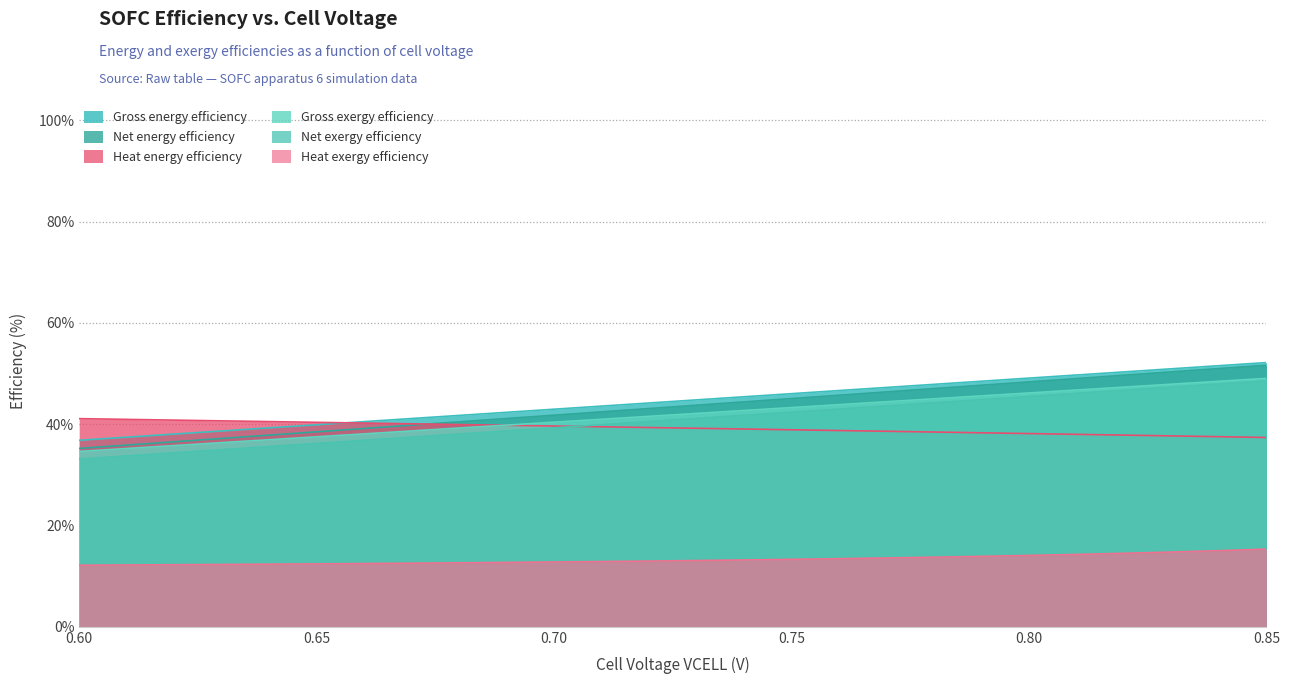

What is the value of the Gross exergy efficiency point at the 2nd from the left?

35.2